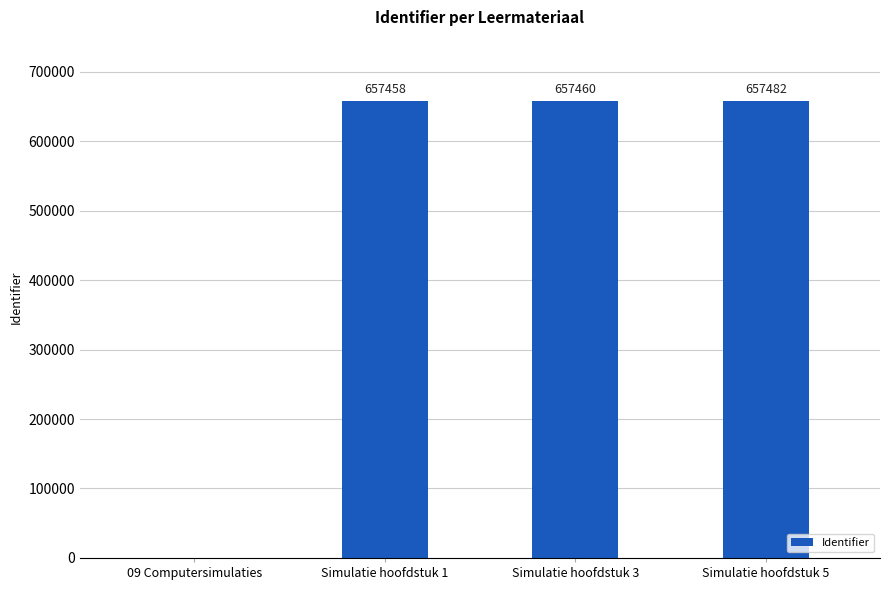

True or false: the data shows 1067552 at Simulatie hoofdstuk 3.

False